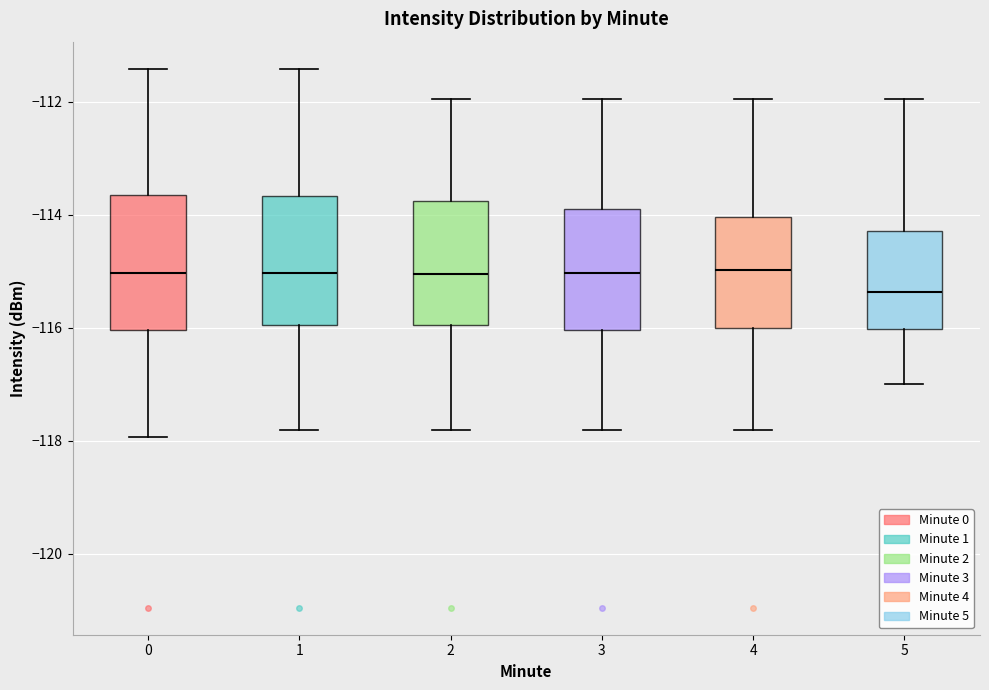

Reading left to right, transcribe this box plot: for each box, give where its median line is, the range the box spans, and where its two whiskers end, as read against the y-axis. The values are not printed on the chart, so give them approximately, as read against the axis.

0: median -115.0, box -116.0 to -113.6, whiskers -118.0 to -111.4
1: median -115.0, box -116.0 to -113.6, whiskers -117.8 to -111.4
2: median -115.0, box -116.0 to -113.8, whiskers -117.8 to -112.0
3: median -115.0, box -116.0 to -113.8, whiskers -117.8 to -112.0
4: median -115.0, box -116.0 to -114.0, whiskers -117.8 to -112.0
5: median -115.4, box -116.0 to -114.2, whiskers -117.0 to -112.0